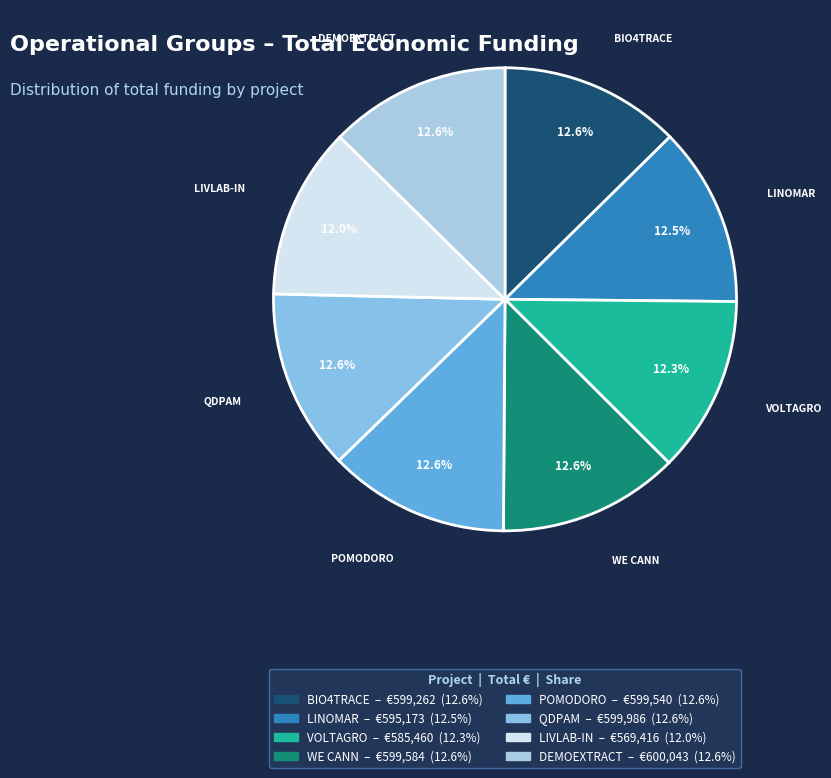

To the nearest percent, what portion does BIO4TRACE represent?

13%